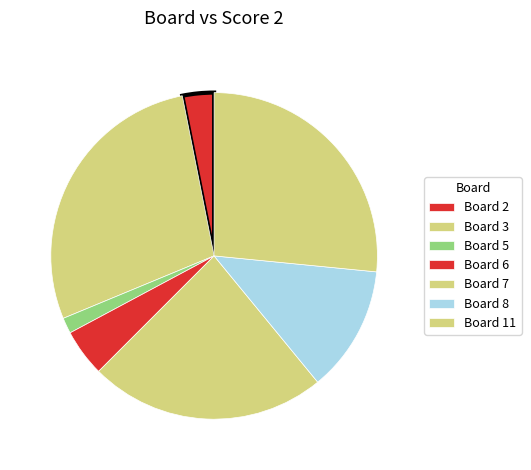

How many segments does this pie chart have?

7